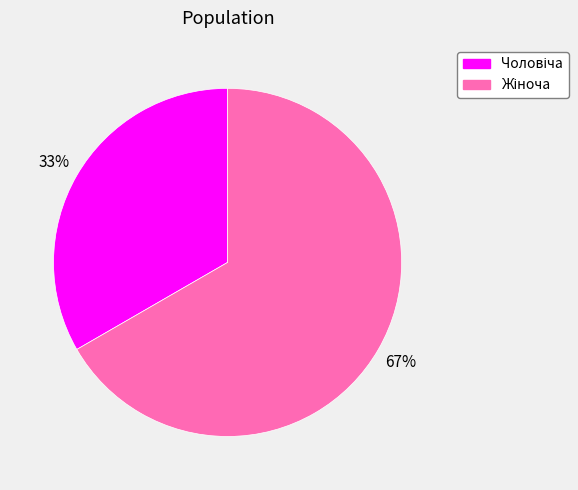

Is there a majority slice in this chart?

Yes